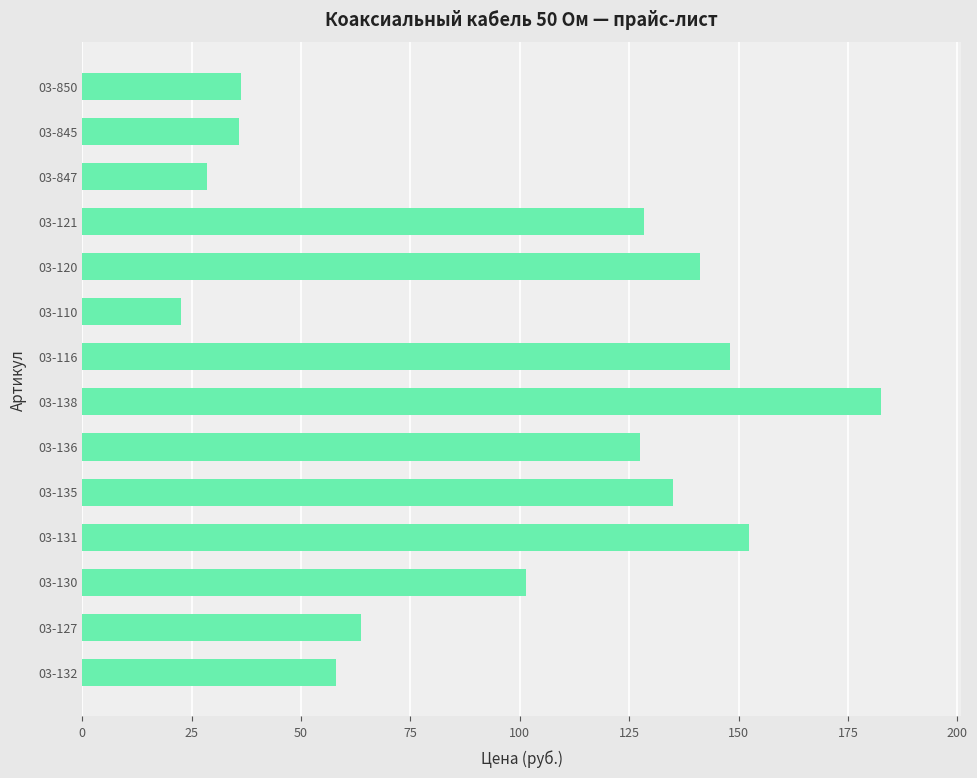

What is the average value?

97.2